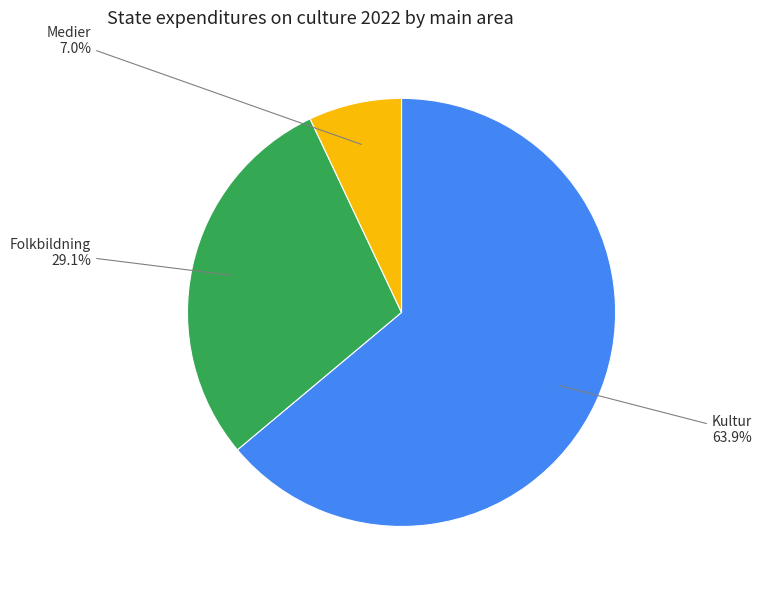

How many segments does this pie chart have?

3